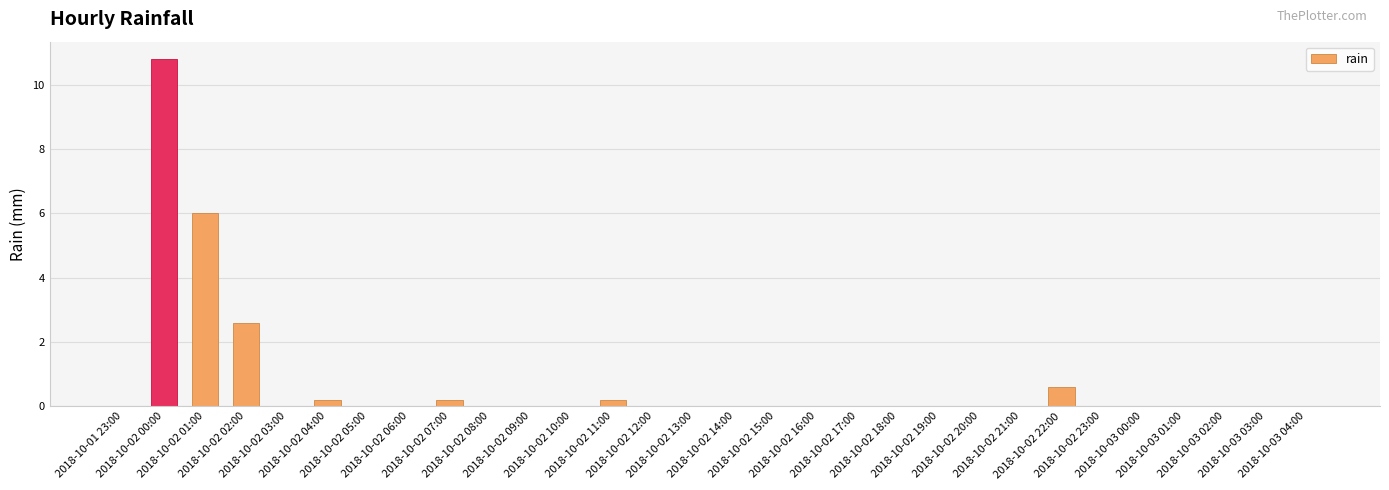

What is the sum of all values?

20.6